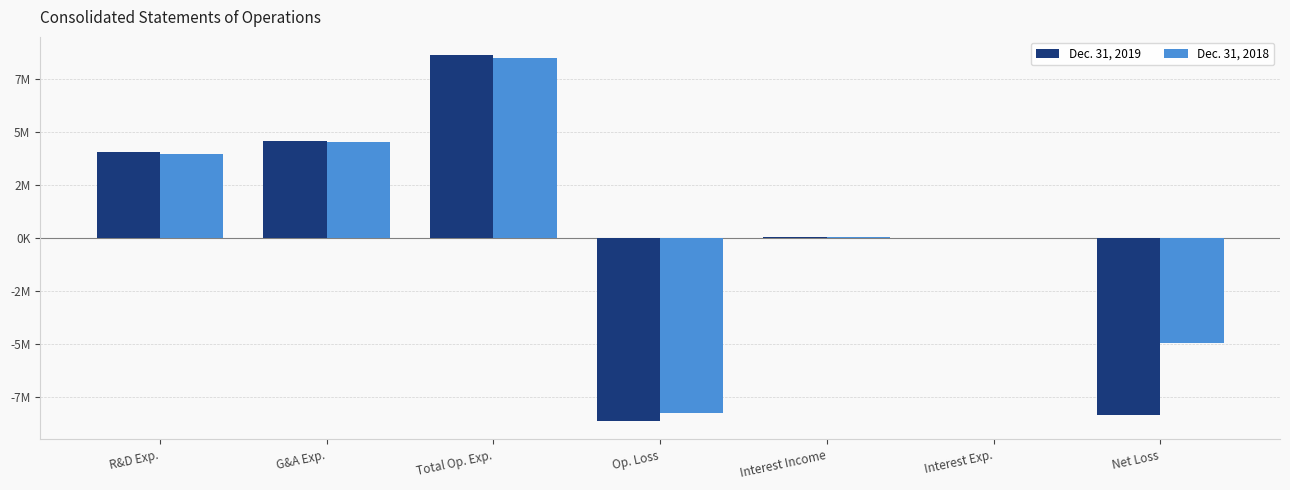

Where does the Dec. 31, 2018 series first go above 78780?

R&D Exp.